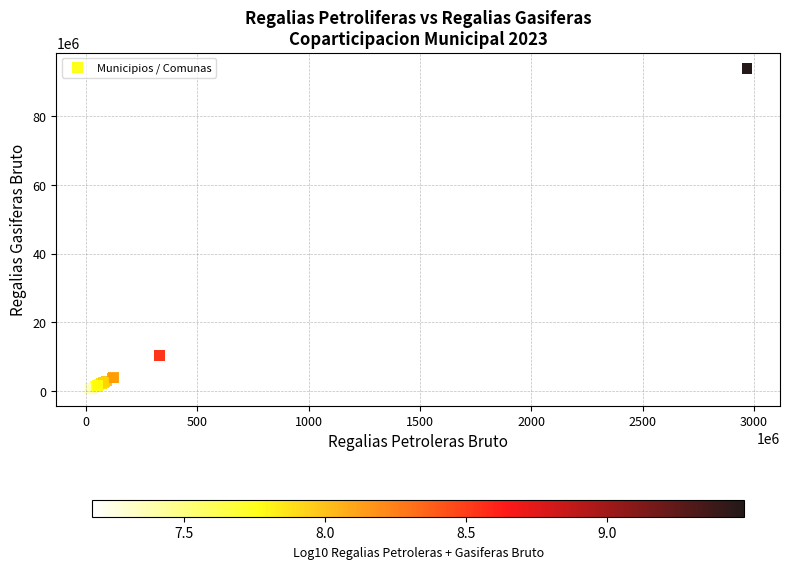

What Y value in the scatter plot is closest to 47161606?

10414522.8